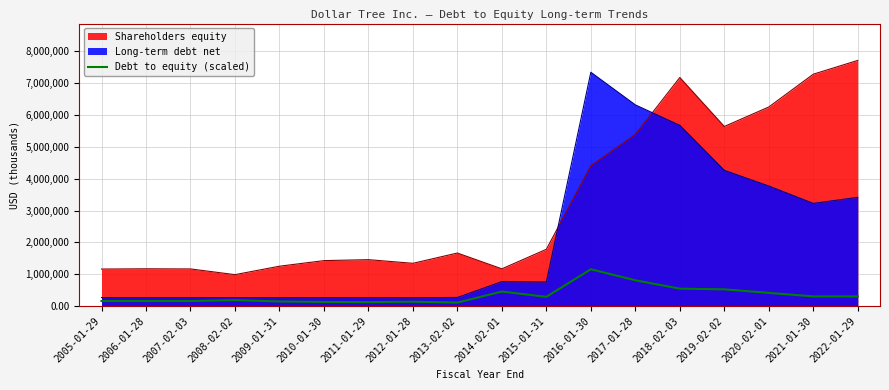

What is the difference between the values at 2017-01-28 and 2012-01-28?

672480.1